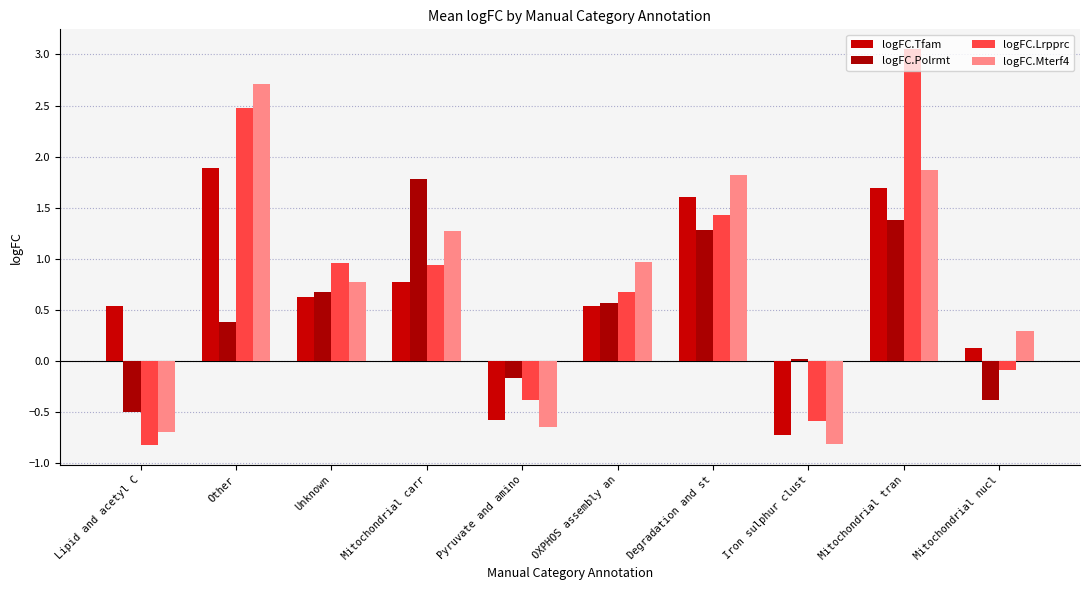

What position from the left is OXPHOS assembly an?

6